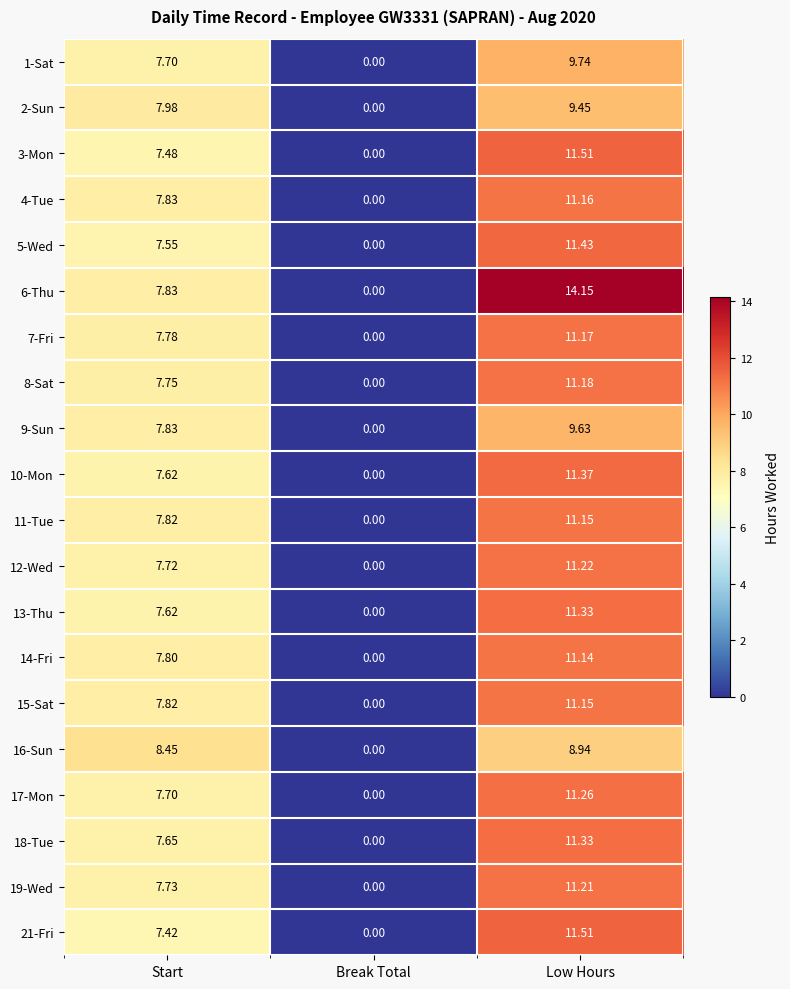

Where is 12-Wed nearest to the value 5?

Start